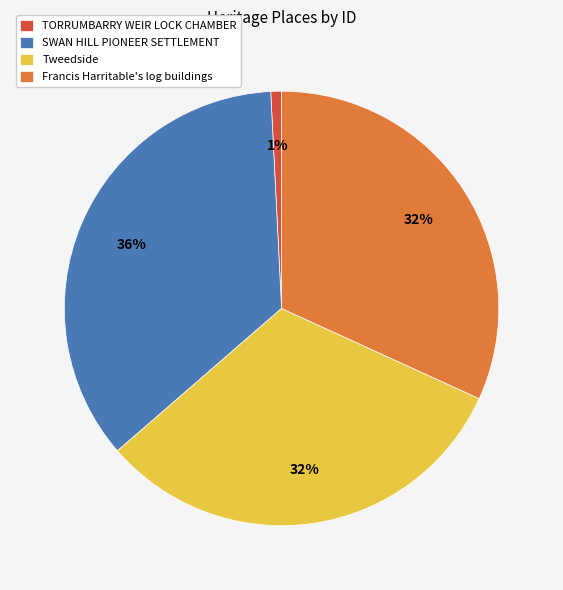

Is there any slice that represents more than half of the pie?

No